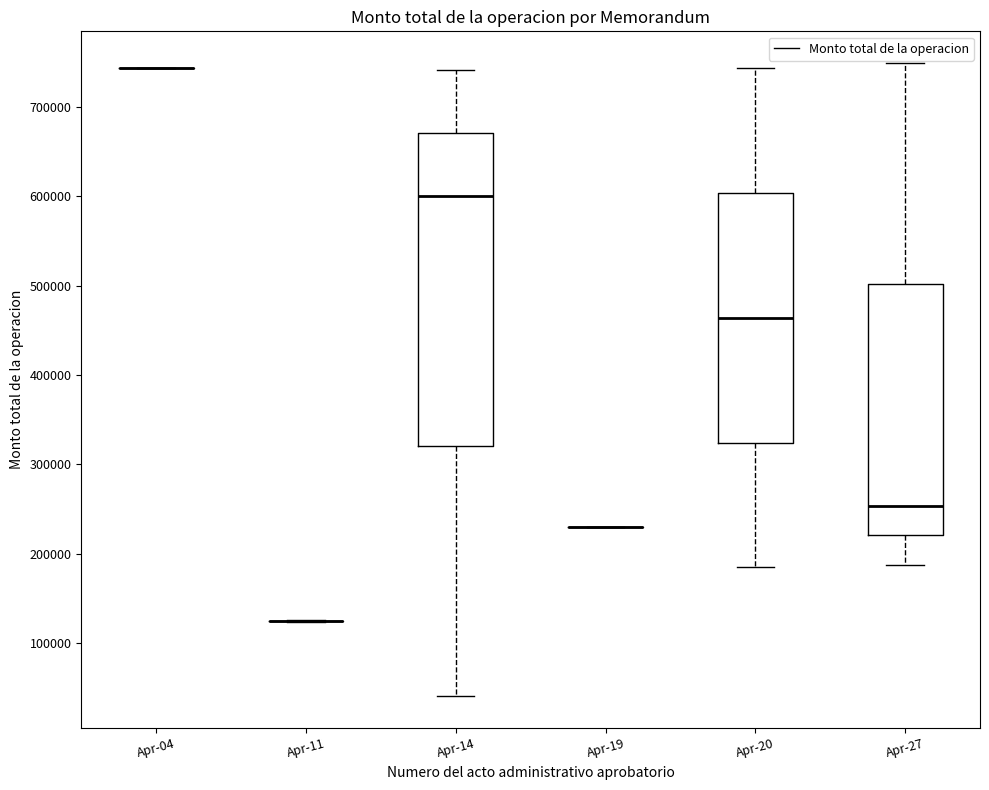

Reading left to right, read every box against the y-axis: the position of its median line, the range the box covers, and the ends of its whiskers. The values are not printed on the chart, so give them approximately, as read against the axis.

Apr-04: box collapsed to a line at 740000, whiskers 740000 to 740000
Apr-11: box collapsed to a line at 120000, whiskers 120000 to 130000
Apr-14: median 600000, box 320000 to 670000, whiskers 40000 to 740000
Apr-19: box collapsed to a line at 230000, whiskers 230000 to 230000
Apr-20: median 460000, box 320000 to 600000, whiskers 180000 to 740000
Apr-27: median 250000, box 220000 to 500000, whiskers 190000 to 750000